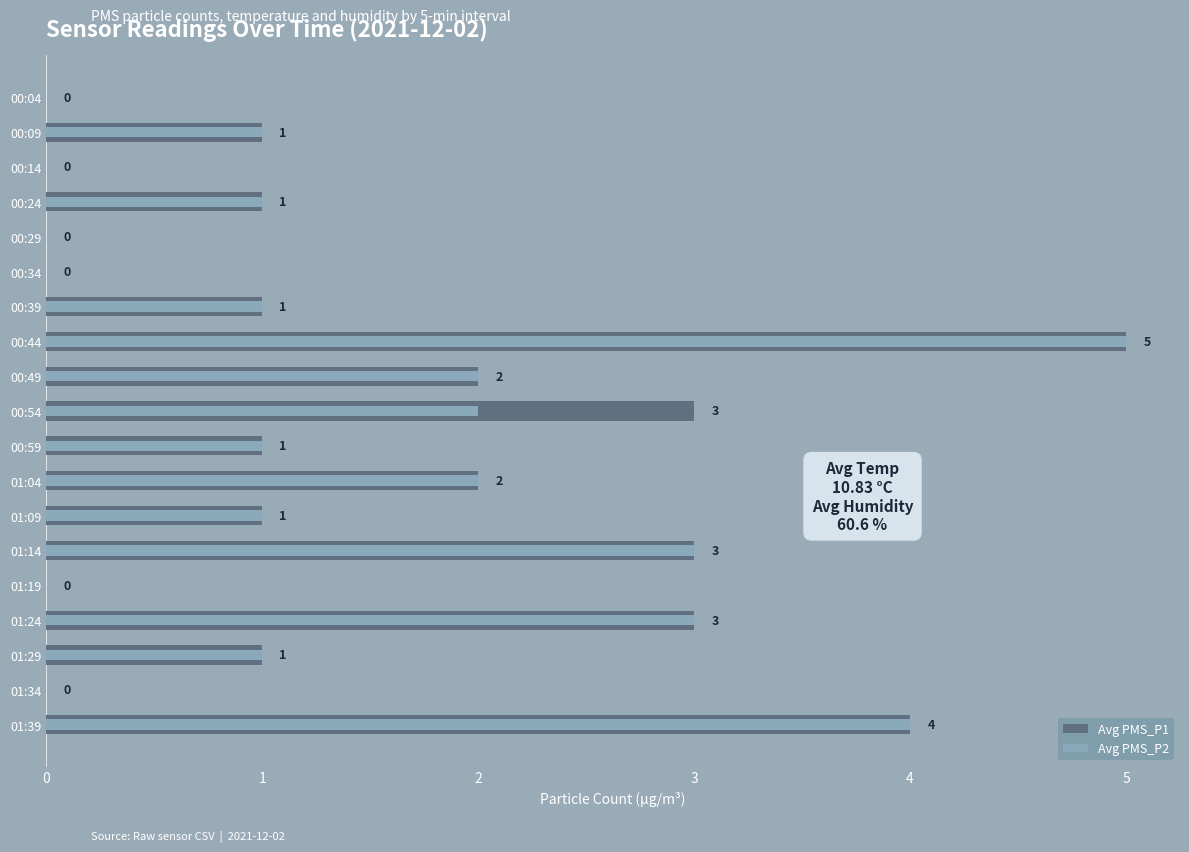

Rank the series at 0 from lowest to highest value.

Avg PMS_P1, Avg PMS_P2